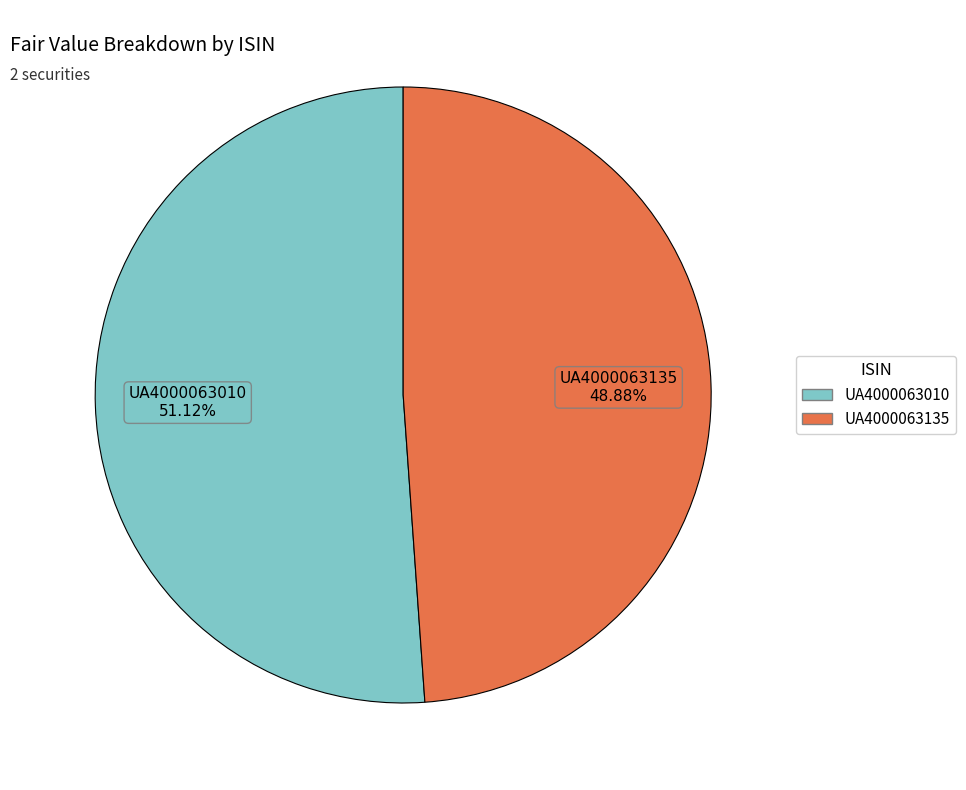

Rank the categories by value from highest to lowest.

UA4000063010, UA4000063135